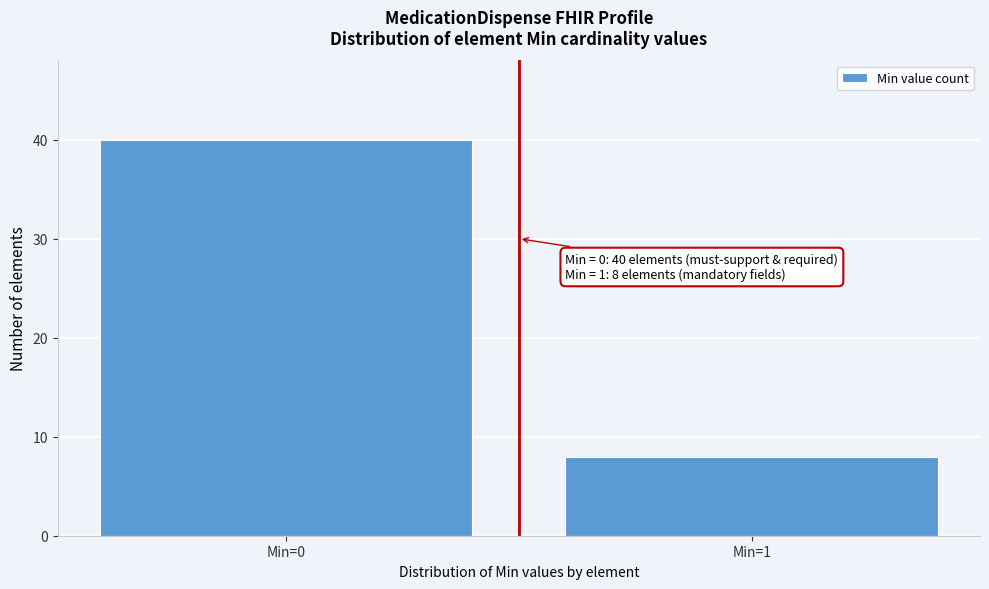

Reading left to right, list all the values displayed in this chart.

Min=0=40	Min=1=8